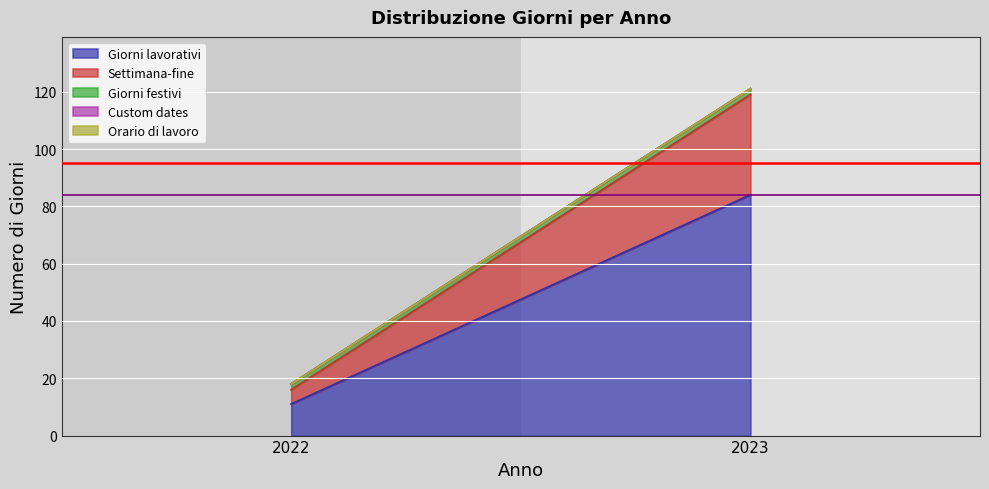

What value does the Settimana-fine series have at 2022?

5